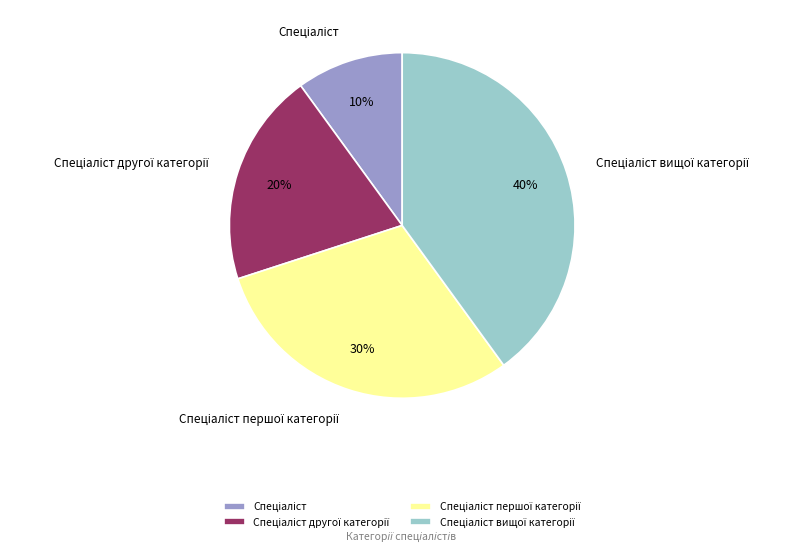

Is there a majority slice in this chart?

No